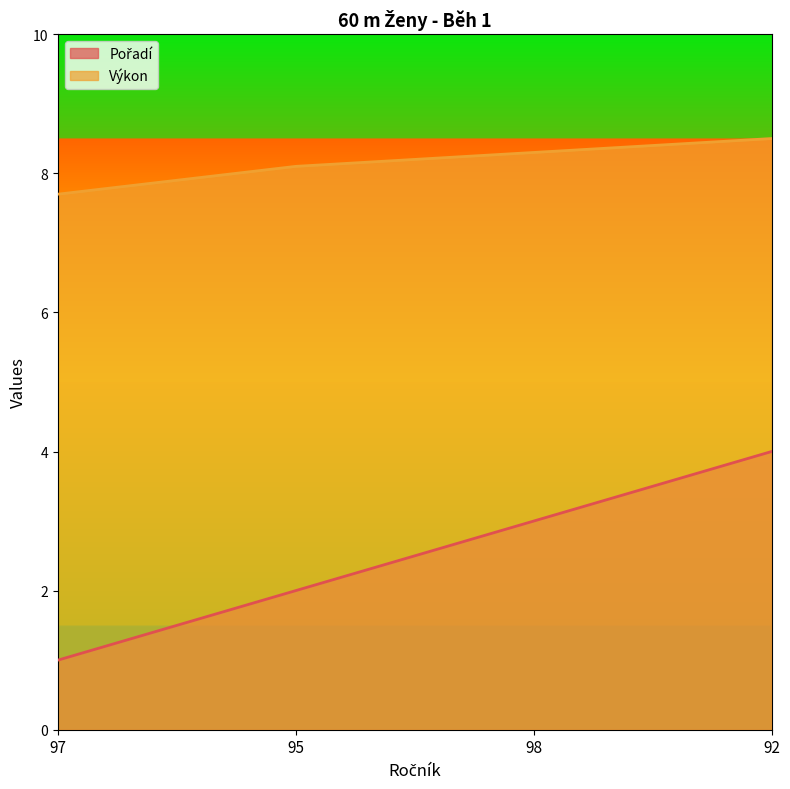

What are all the series names shown in the legend?

Pořadí, Výkon